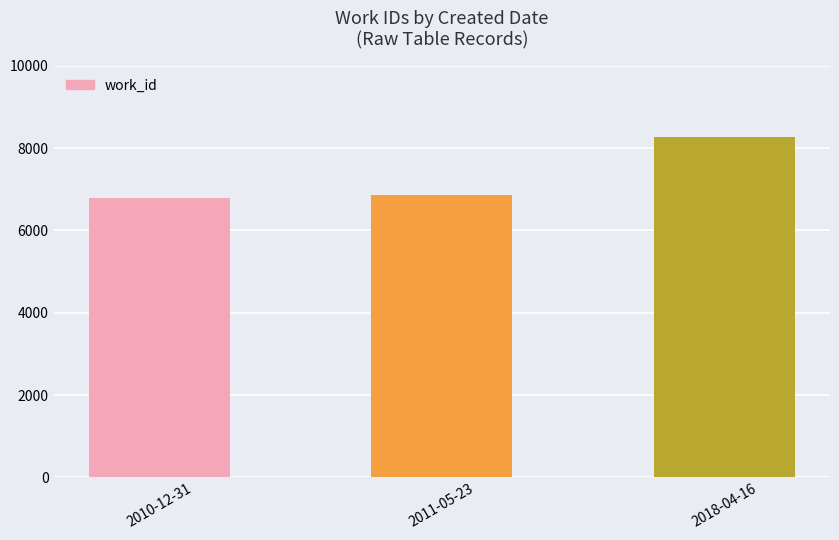

What is the approximate value at 2018-04-16?

8267